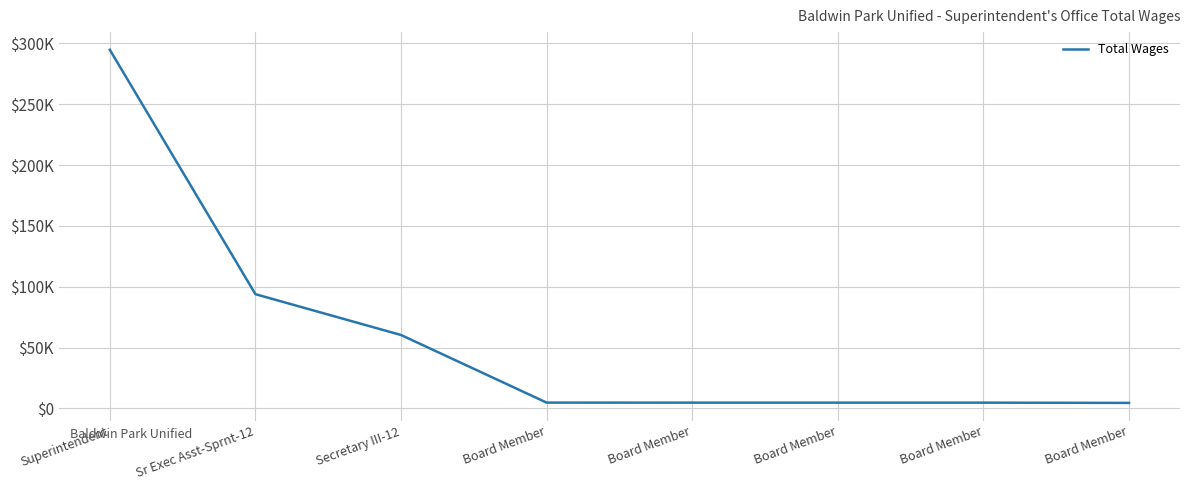

Rank the categories by value from highest to lowest.

Superintendent, Sr Exec Asst-Sprnt-12, Secretary III-12, Board Member, Board Member, Board Member, Board Member, Board Member